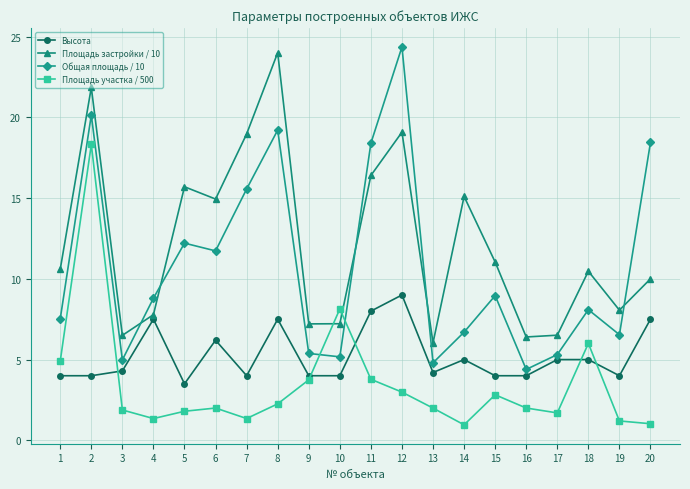

What is the value of the Высота point at the 4th from the left?

7.5